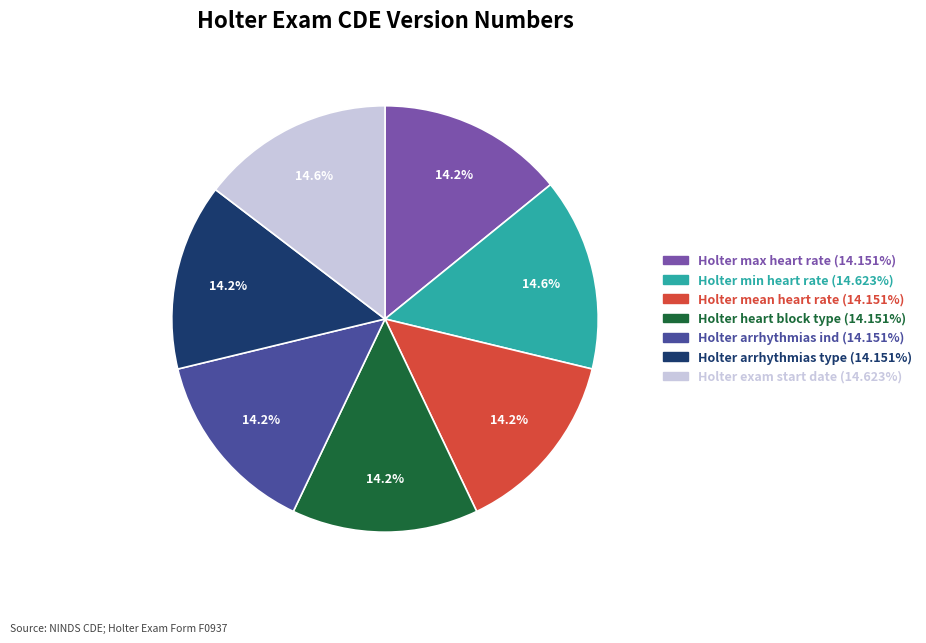

What is the ratio of the value at Holter mean heart rate (14.151%) to the value at Holter arrhythmias ind (14.151%)?

1.0